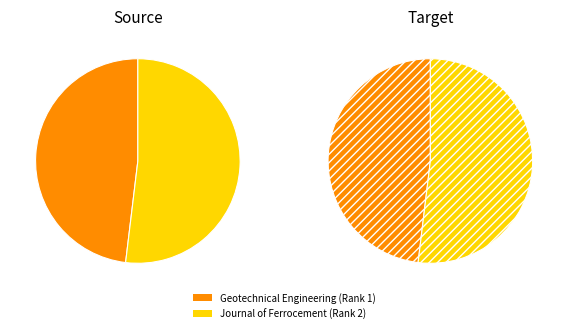

How many segments does this pie chart have?

2